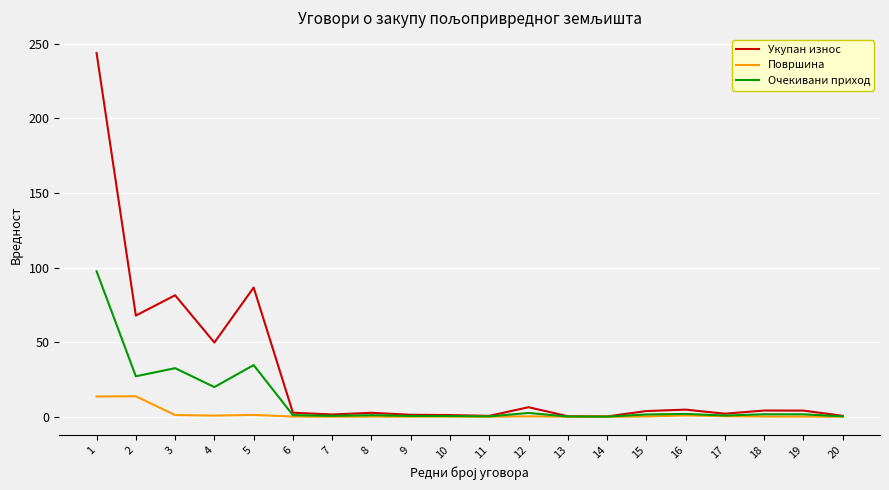

The value of Површина at 14 is 0.0. True or false?

True